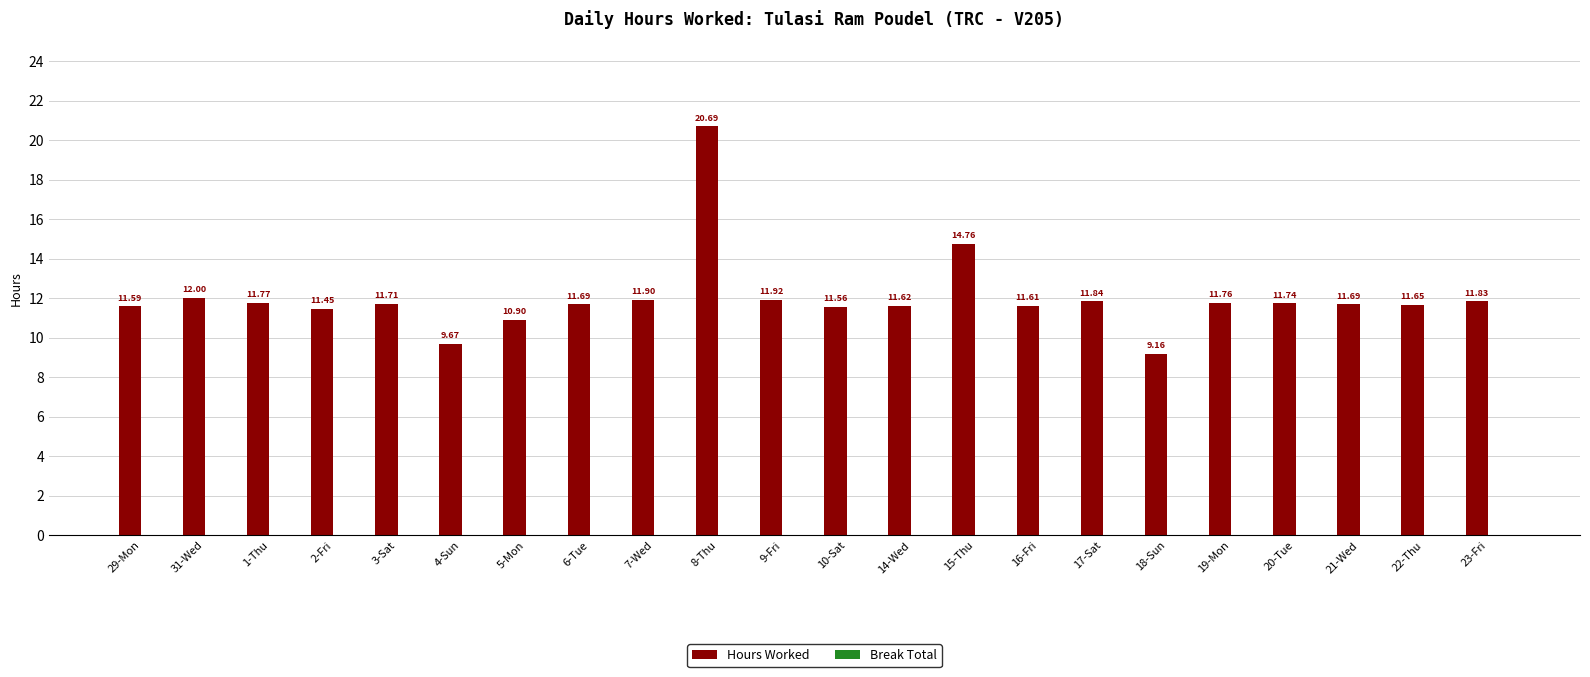

What is the difference between the maximum and second lowest values?

11.0